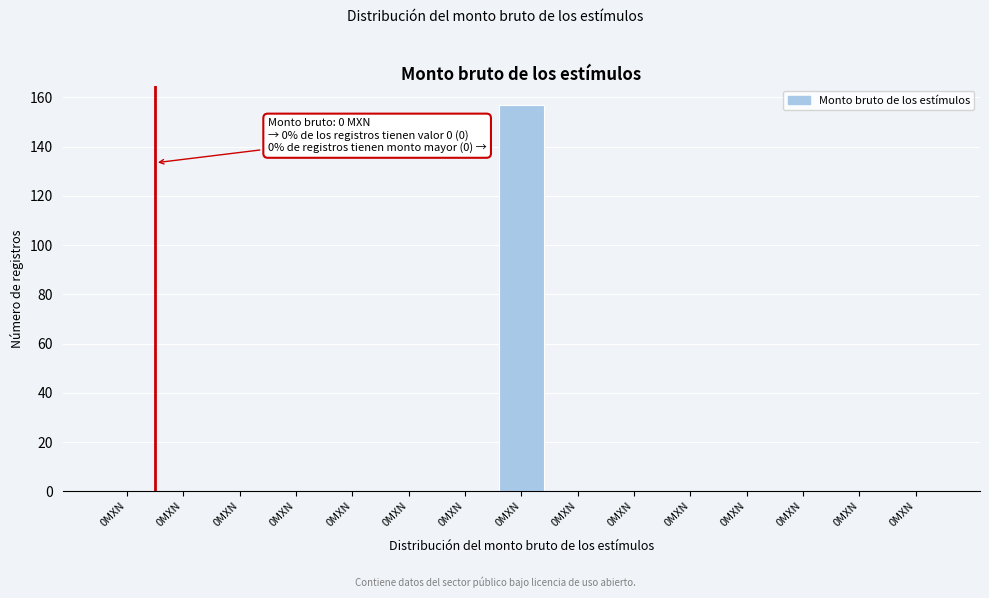

Count the number of categories in the chart.

15